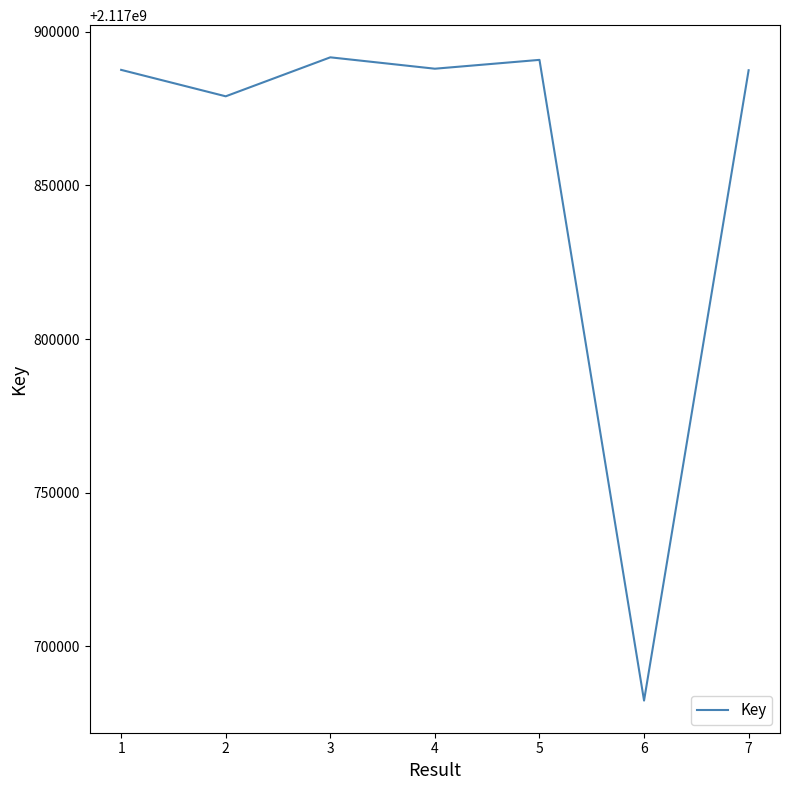

How many distinct data groups are displayed?

1